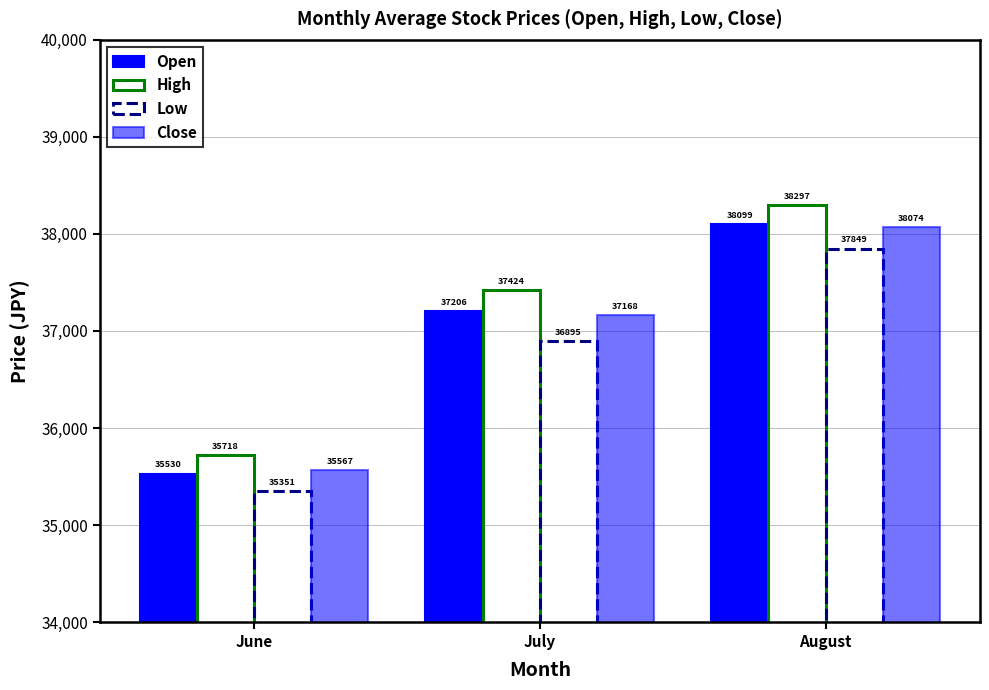

What is the sum of all Open values?

110835.4